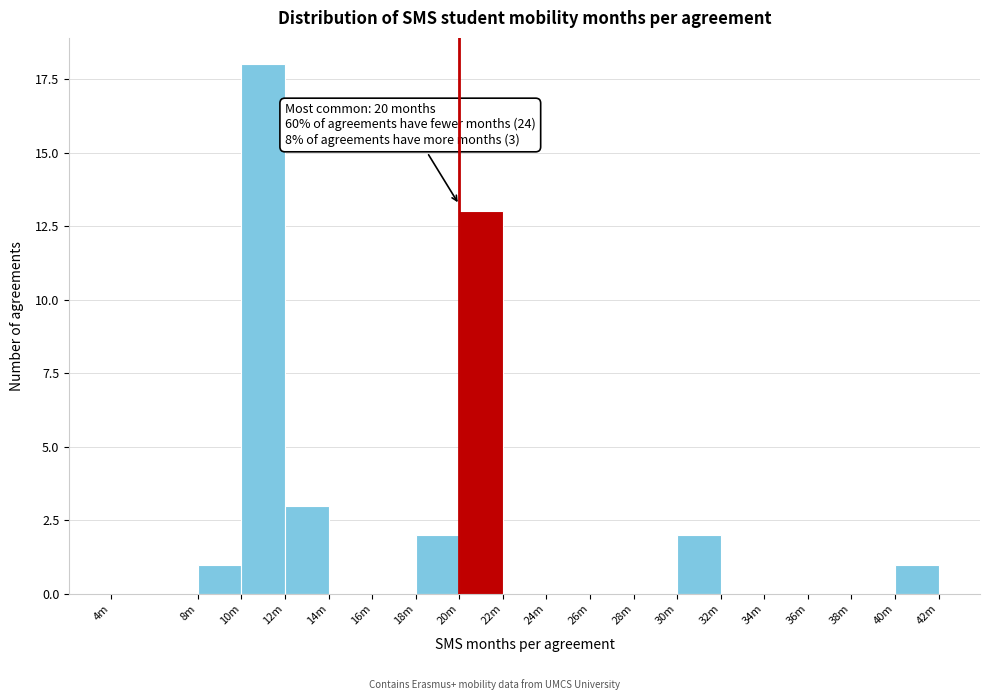

Reading left to right, transcribe all the data shown in this chart.

4m=0	8m=1	10m=18	12m=3	14m=0	16m=0	18m=2	20m=13	22m=0	24m=0	26m=0	28m=0	30m=2	32m=0	34m=0	36m=0	38m=0	40m=1